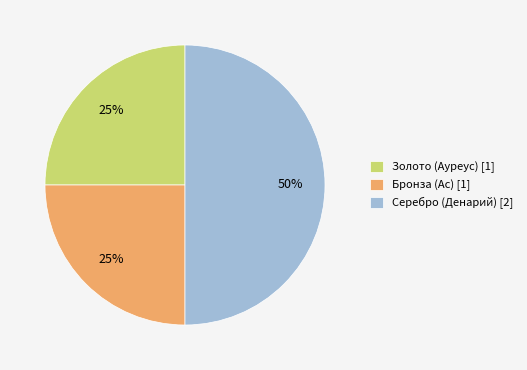

Does Золото (Ауреус) [1] account for over 50% of the chart?

No